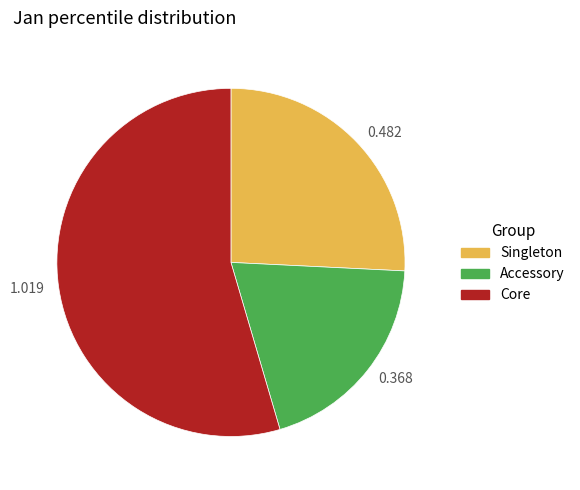

Which category has the smallest portion of the pie?

0.368